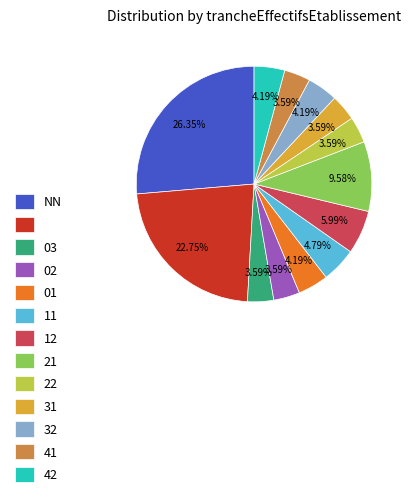

Is there any slice that represents more than half of the pie?

No